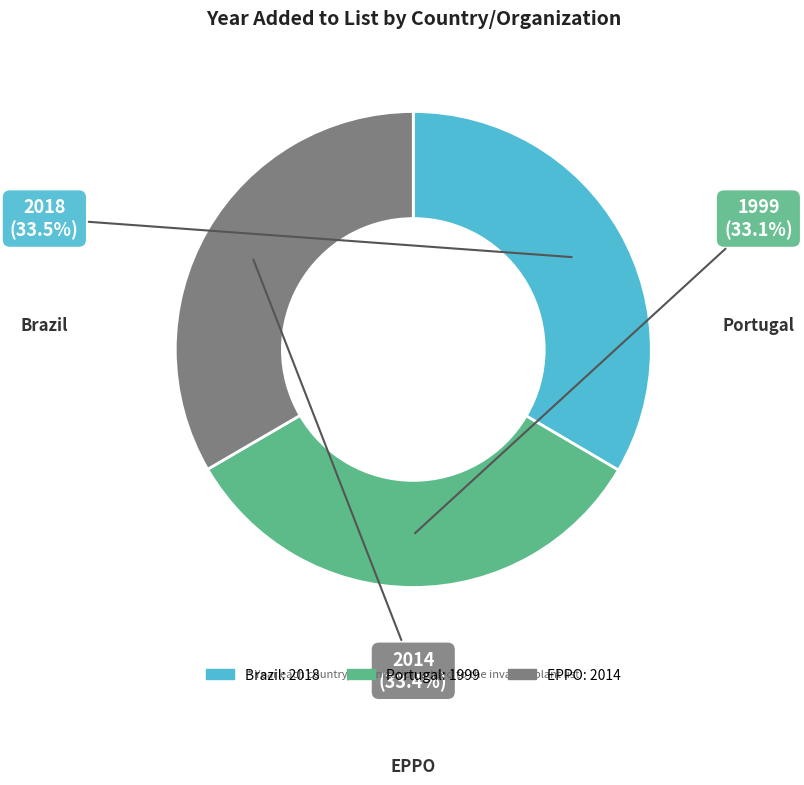

What is the change in value from Brazil to EPPO?

-4